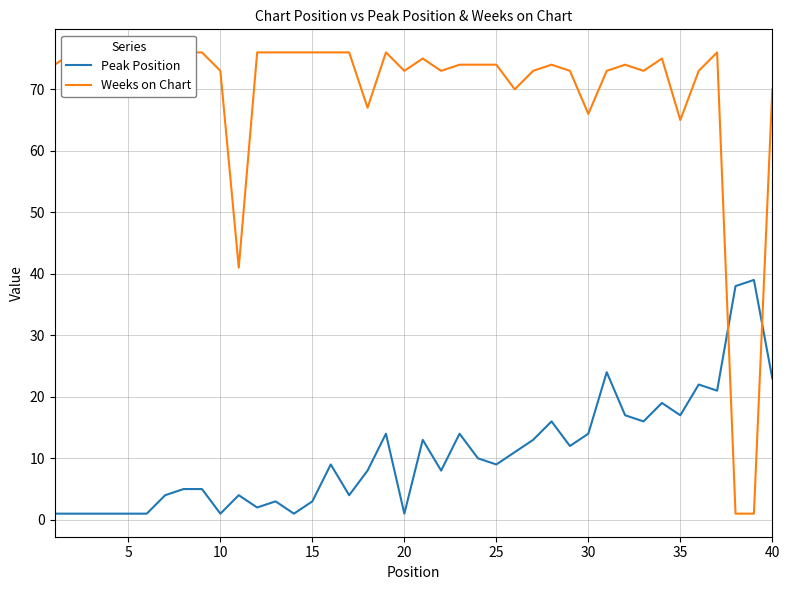

Is it true that Weeks on Chart equals 111 at 27?

False